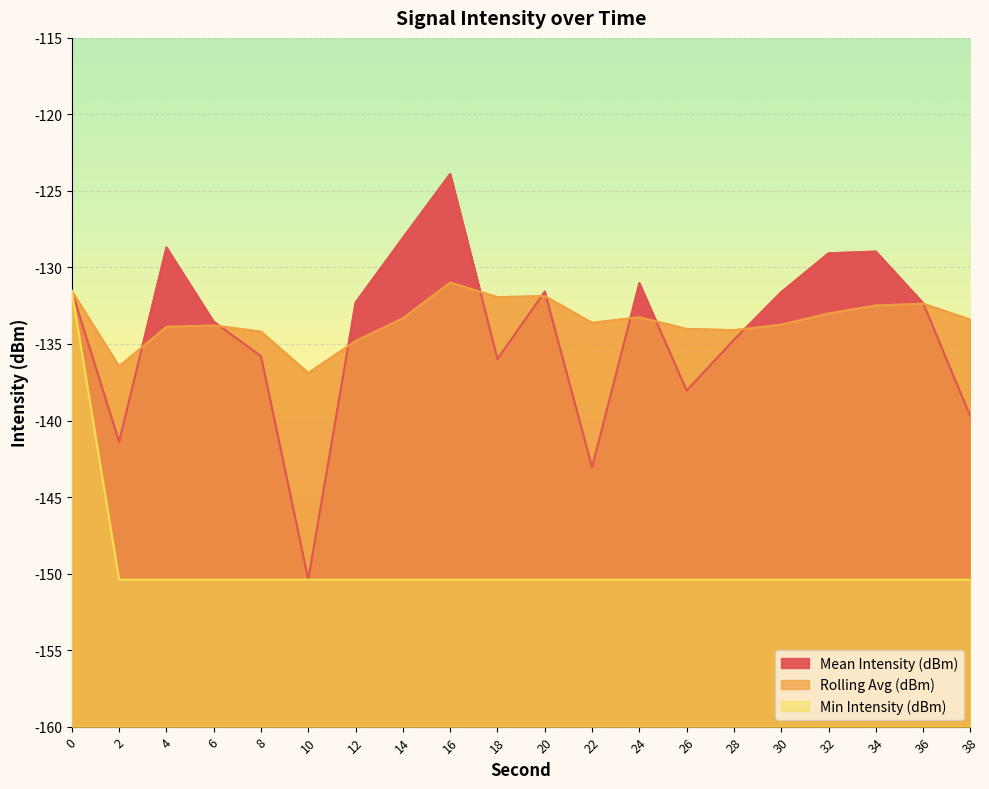

Between which two adjacent categories do Mean Intensity (dBm) and Rolling Avg (dBm) first intersect?

2 and 4